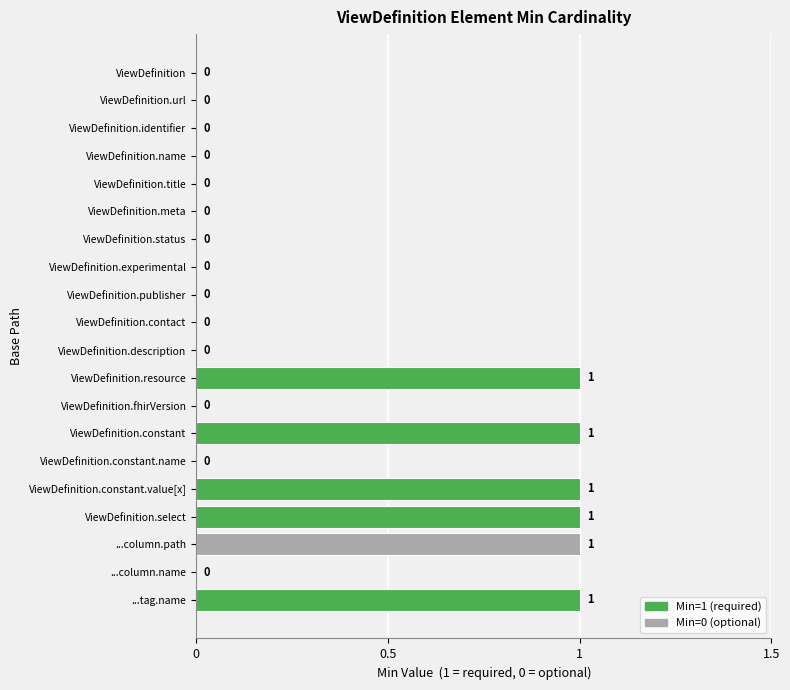

Is it true that the value at ViewDefinition.constant is 1?

True